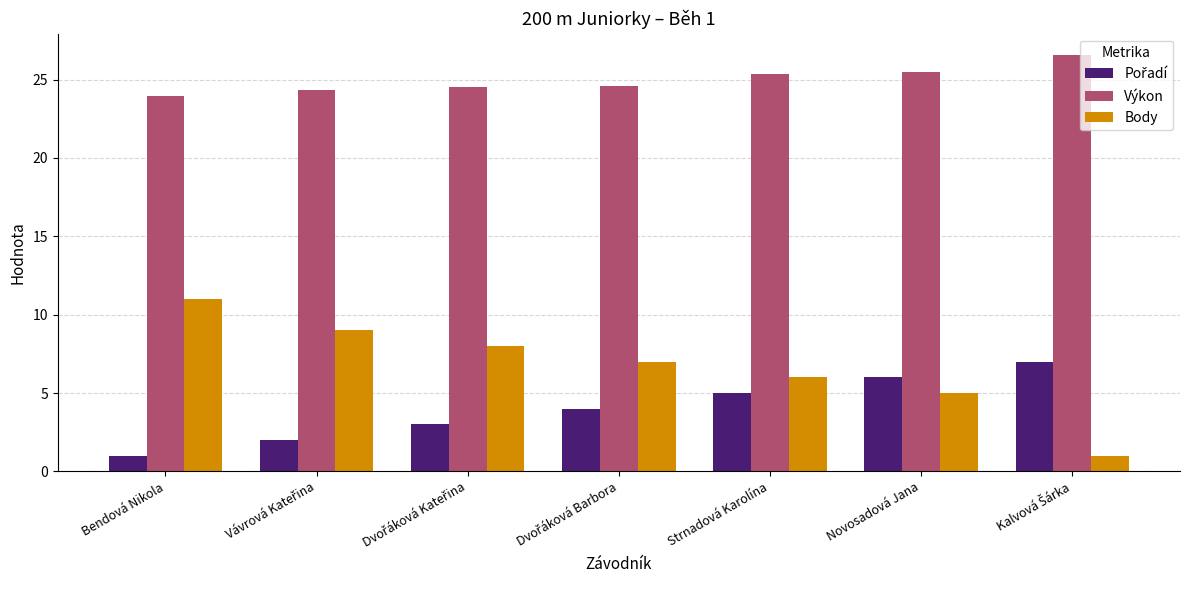

What is the maximum value shown in the chart?

26.6